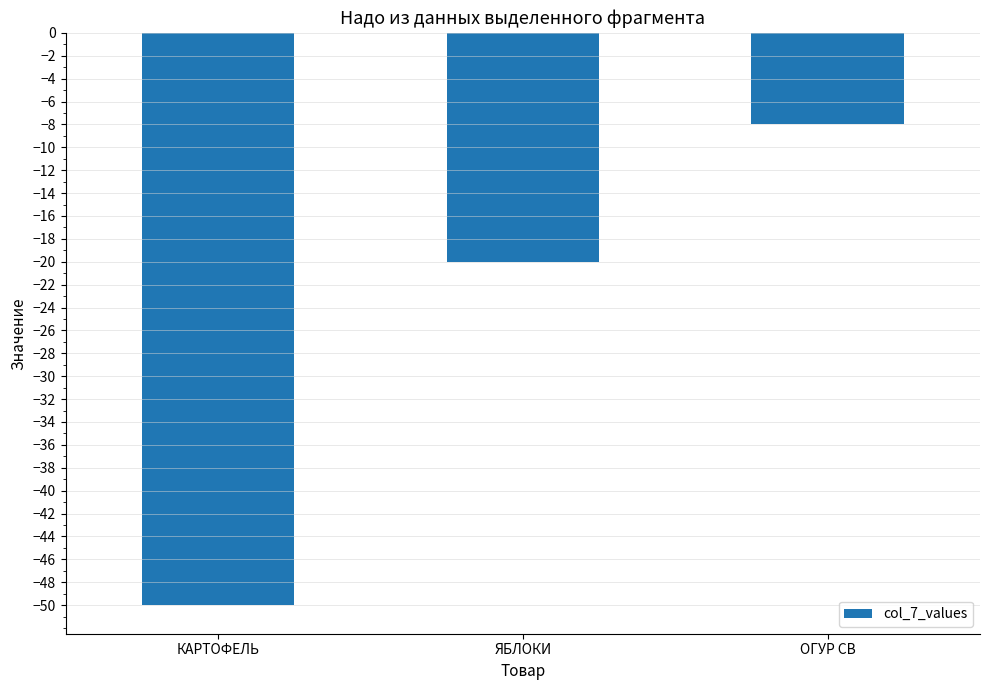

How many values are between -50 and -8?

3